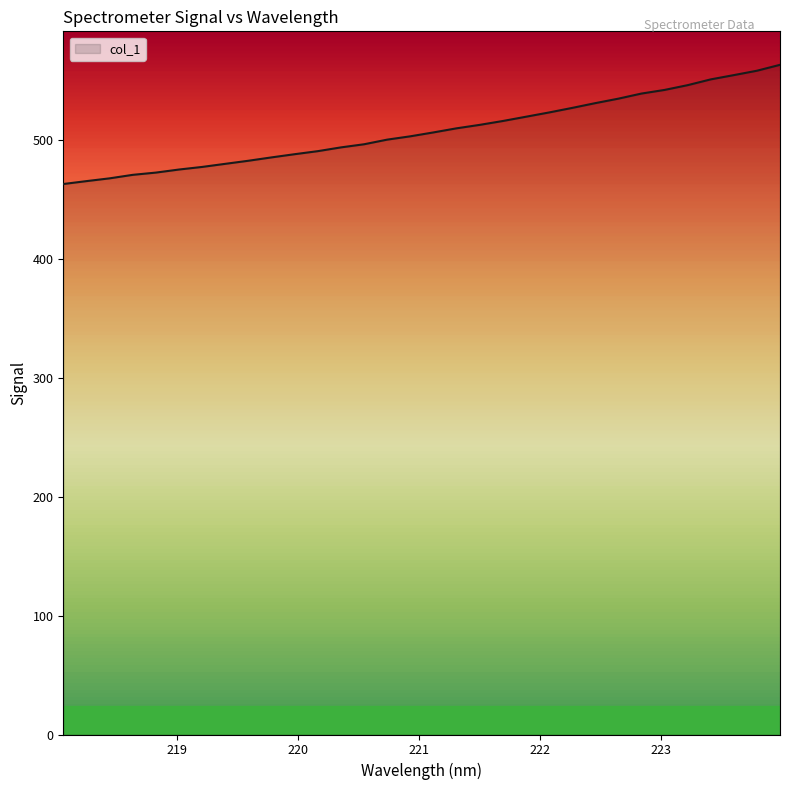

What is the greatest value displayed?

562.9